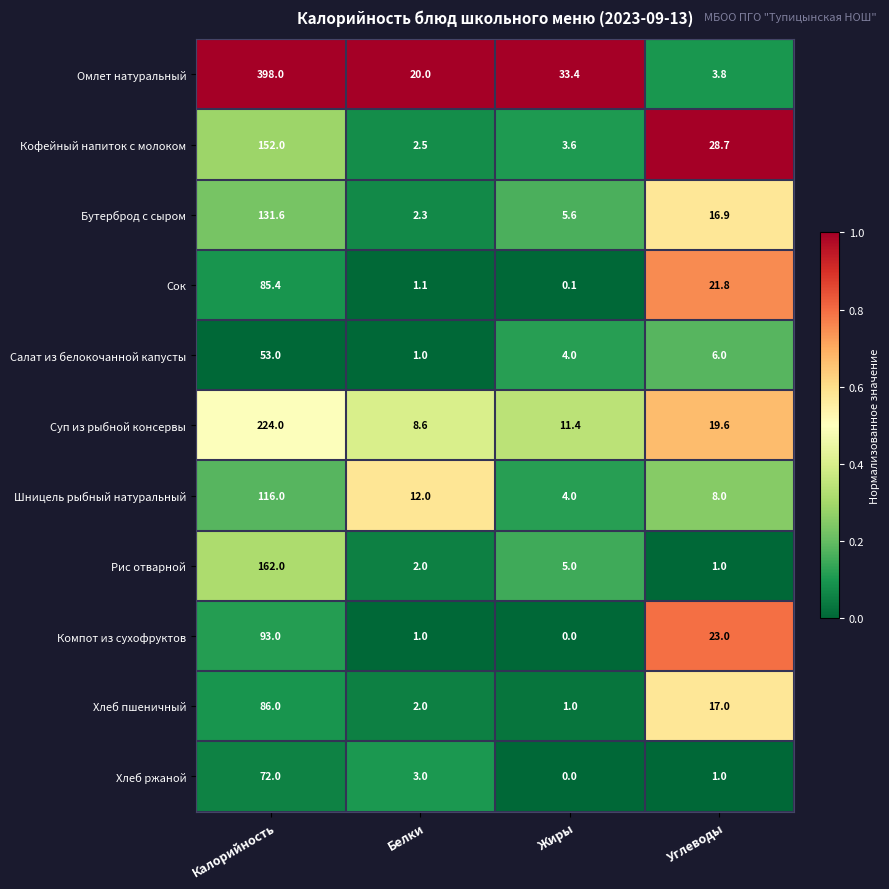

Which series has the widest spread of values?

Омлет натуральный